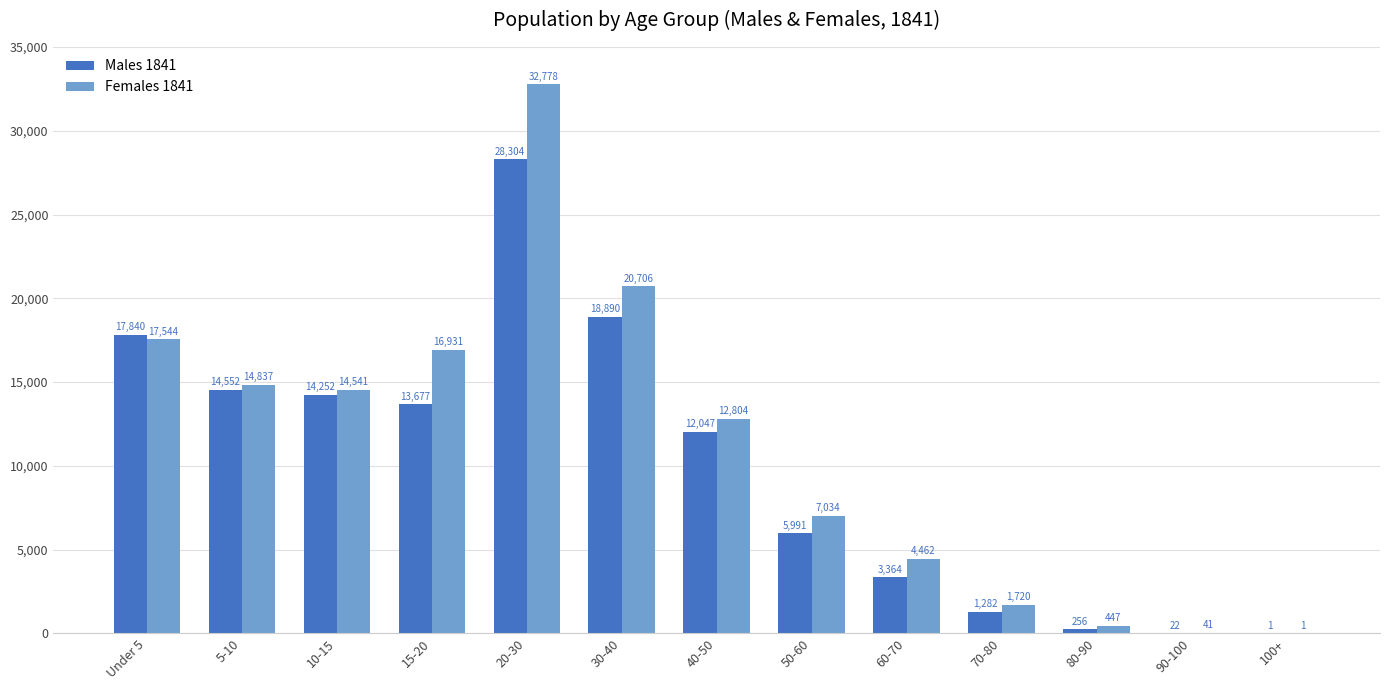

What is the sum of the Males 1841 values at 80-90 and 70-80?

1538